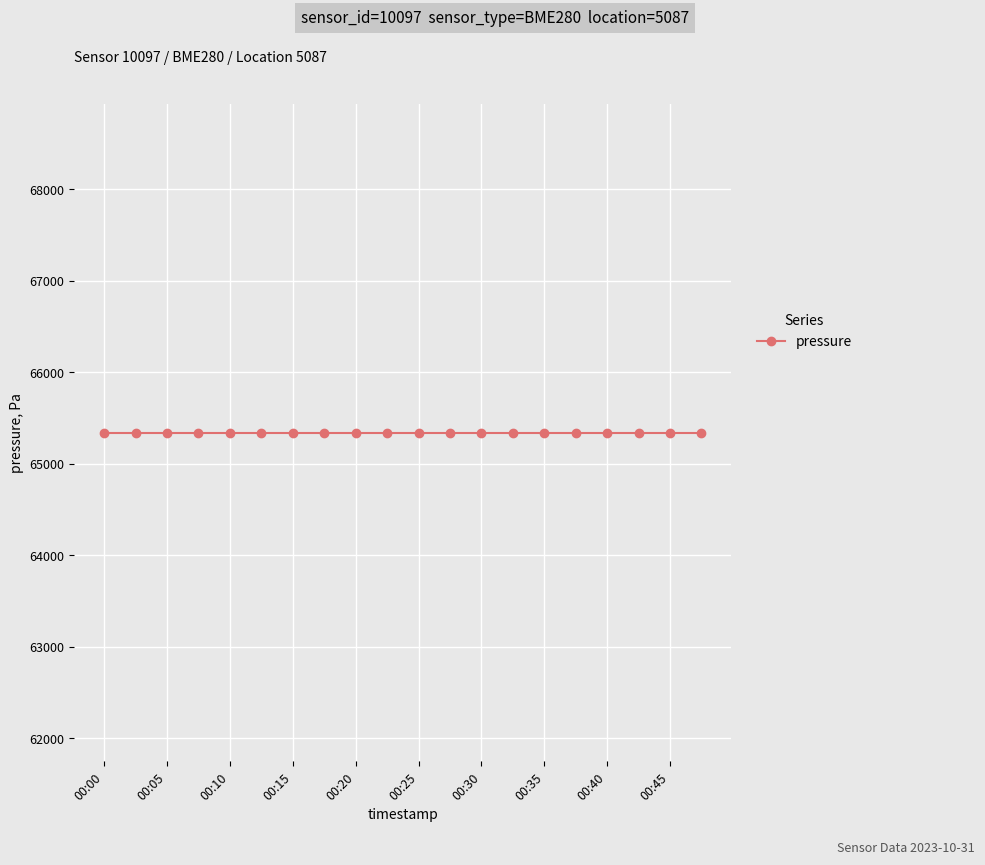

What is the value of the pressure point at the 8th from the left?

65339.3